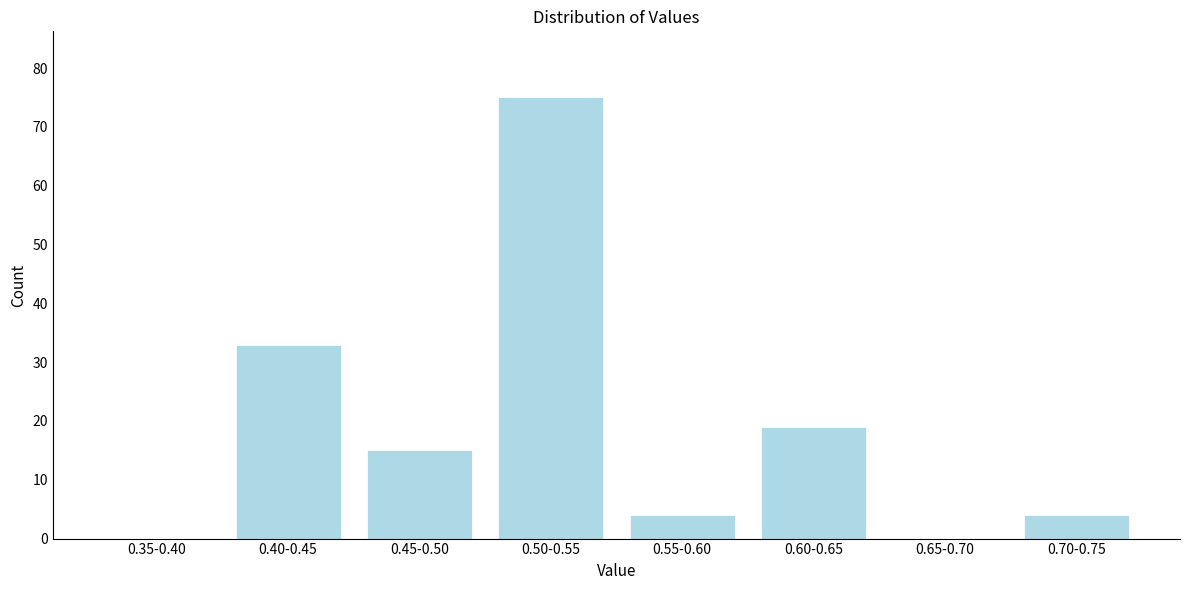

Reading left to right, transcribe all the data shown in this chart.

0.35-0.40=0	0.40-0.45=33	0.45-0.50=15	0.50-0.55=75	0.55-0.60=4	0.60-0.65=19	0.65-0.70=0	0.70-0.75=4